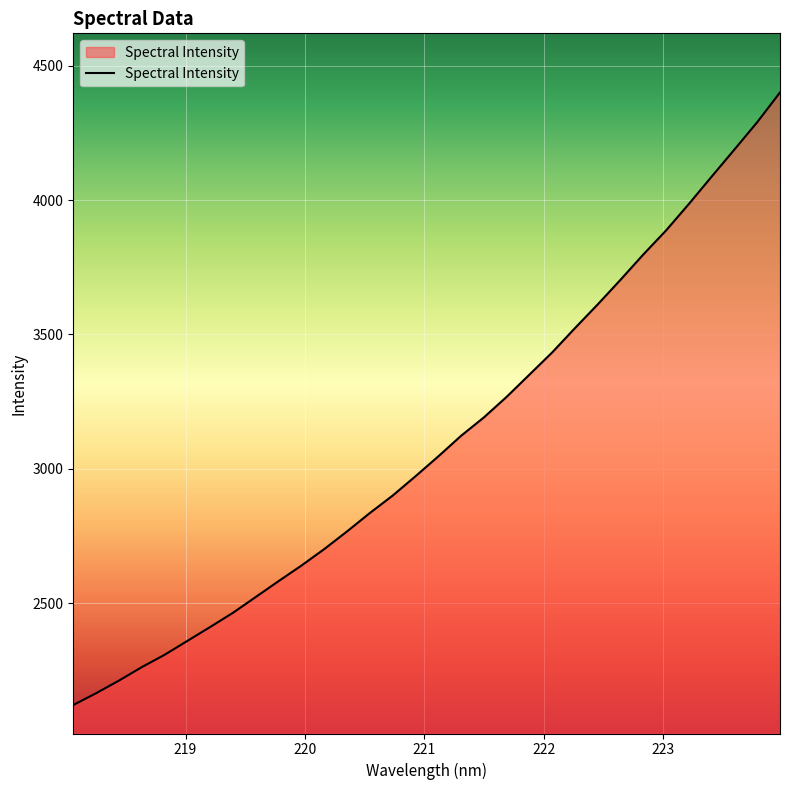

What is the difference between the maximum and minimum values?

2280.0